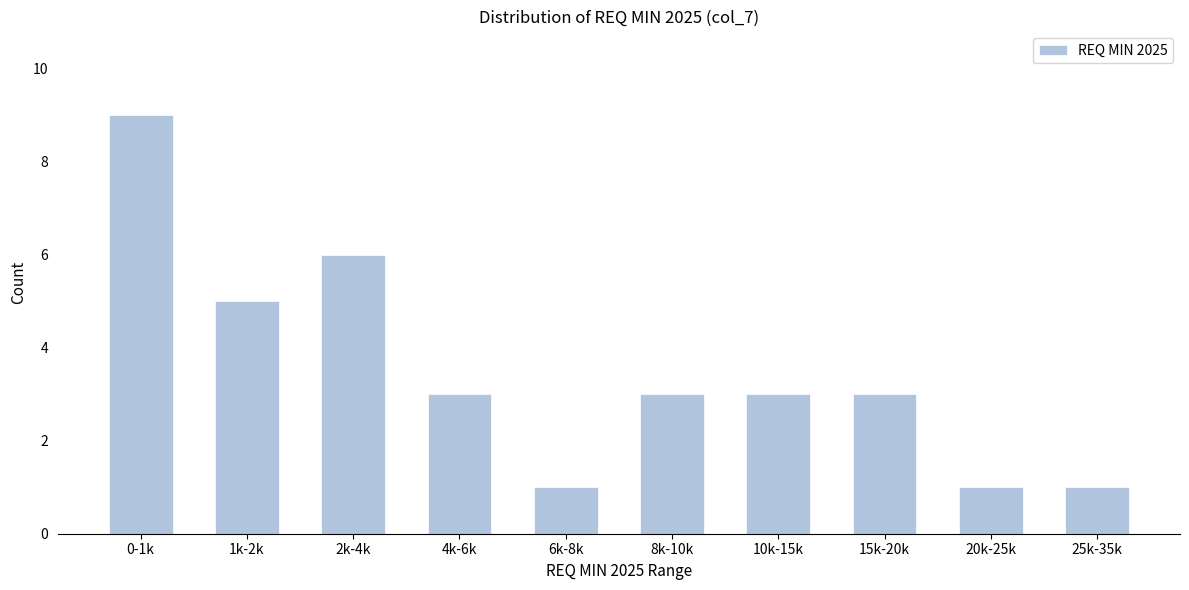

Reading left to right, list all the values displayed in this chart.

9	5	6	3	1	3	3	3	1	1